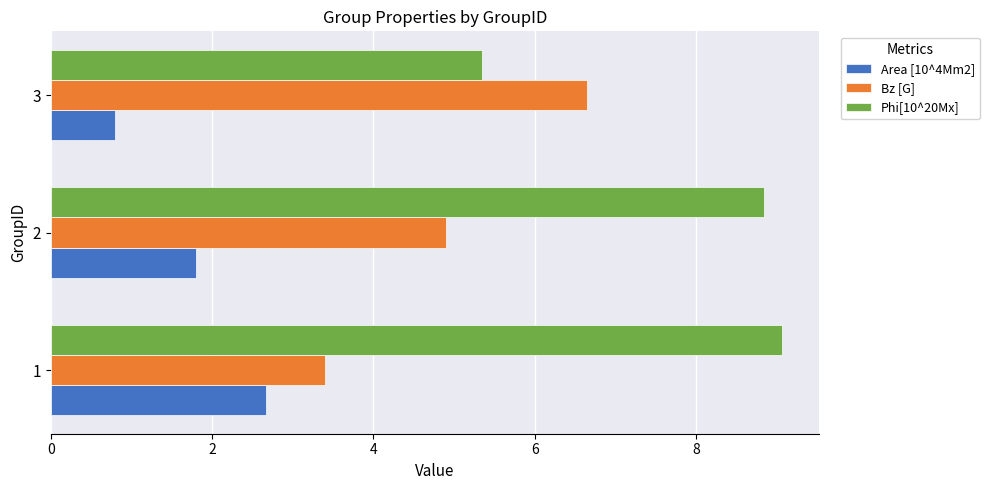

What is the difference between the maximum and second lowest values in the Phi[10^20Mx] series?

0.2